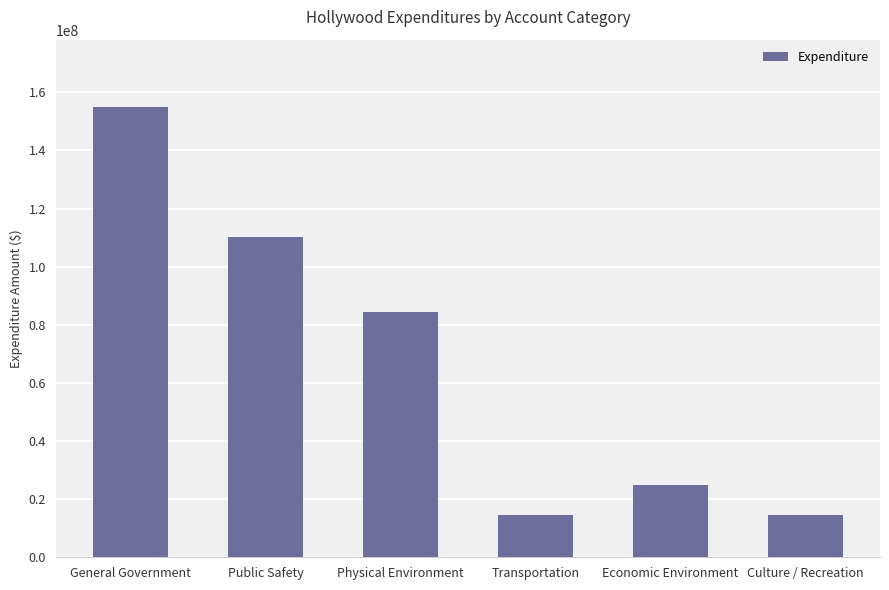

What is the label of the 6th bar from the right?

General Government